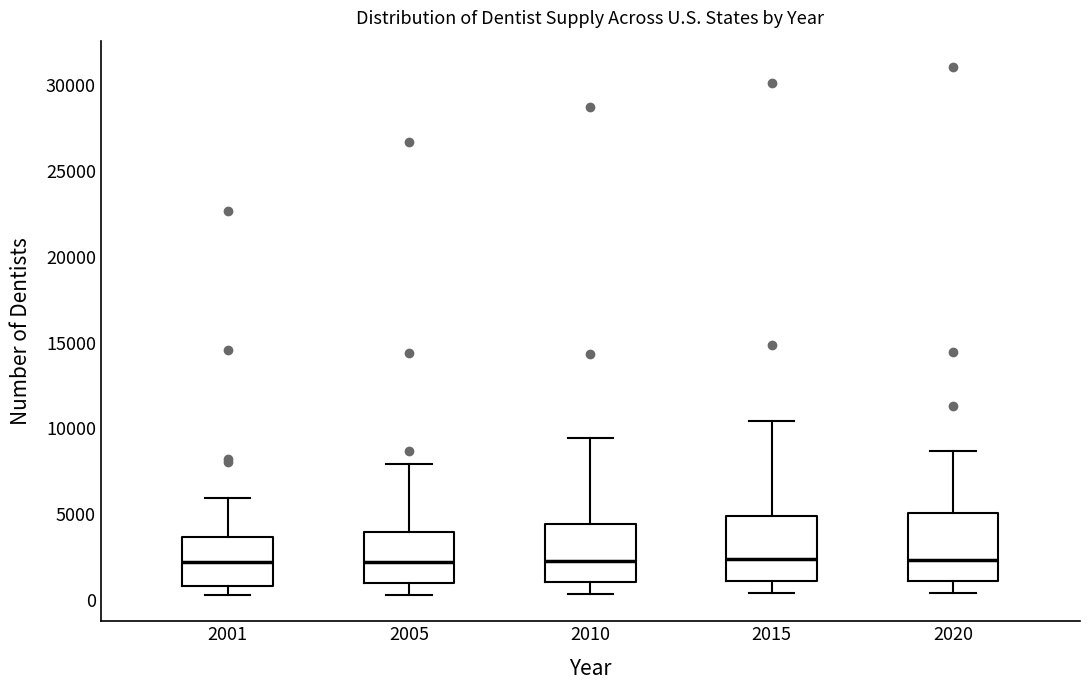

Where does the median line of the box at x = 2010 sit on the y-axis? The values are not printed on the chart, so give them approximately, as read against the axis.

2500